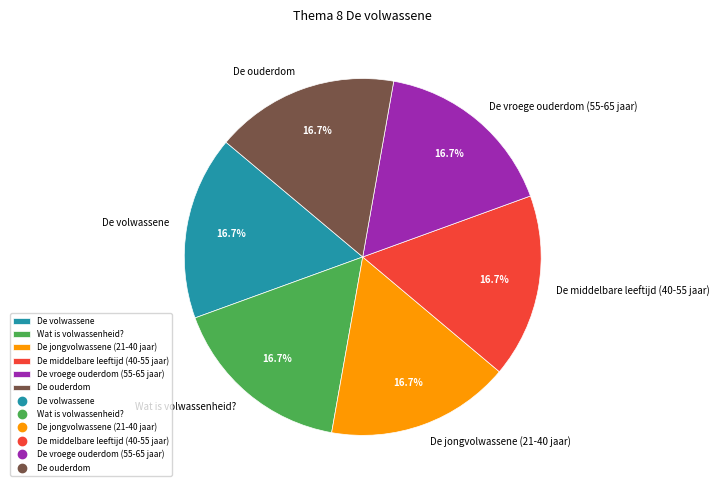

Count the number of slices in the pie.

6